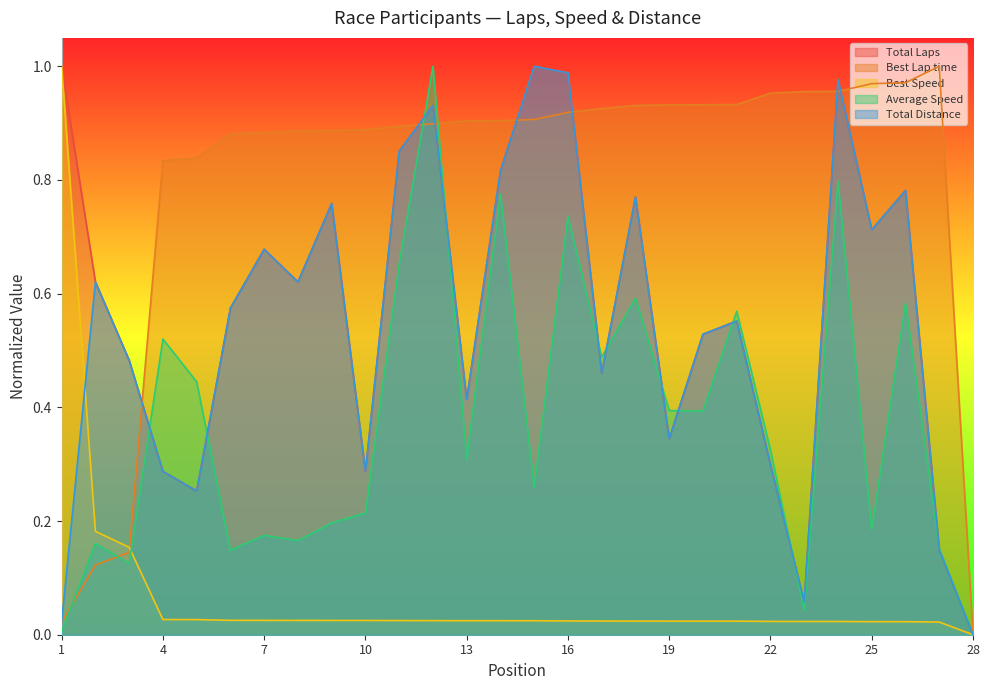

What is the value of the Total Distance point at the 10th from the left?

0.3